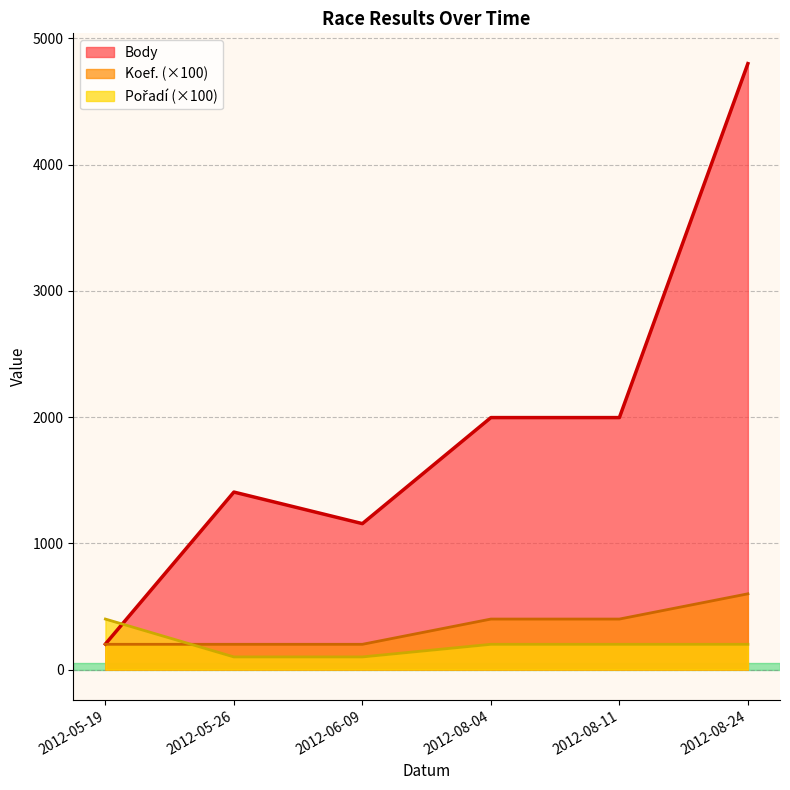

At which category does Body reach its first local peak?

2012-05-26